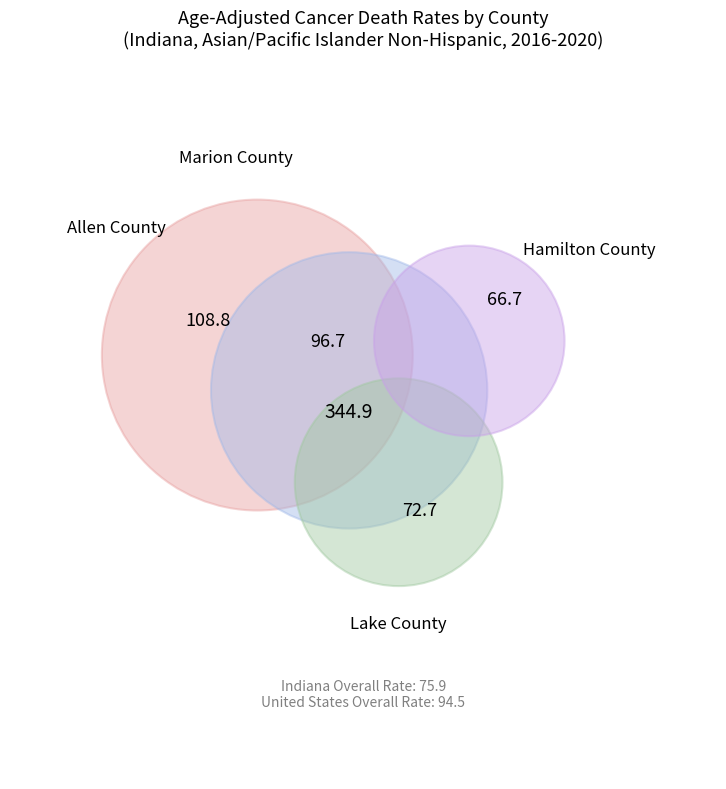

Does Lake County represent more than half of the total?

No